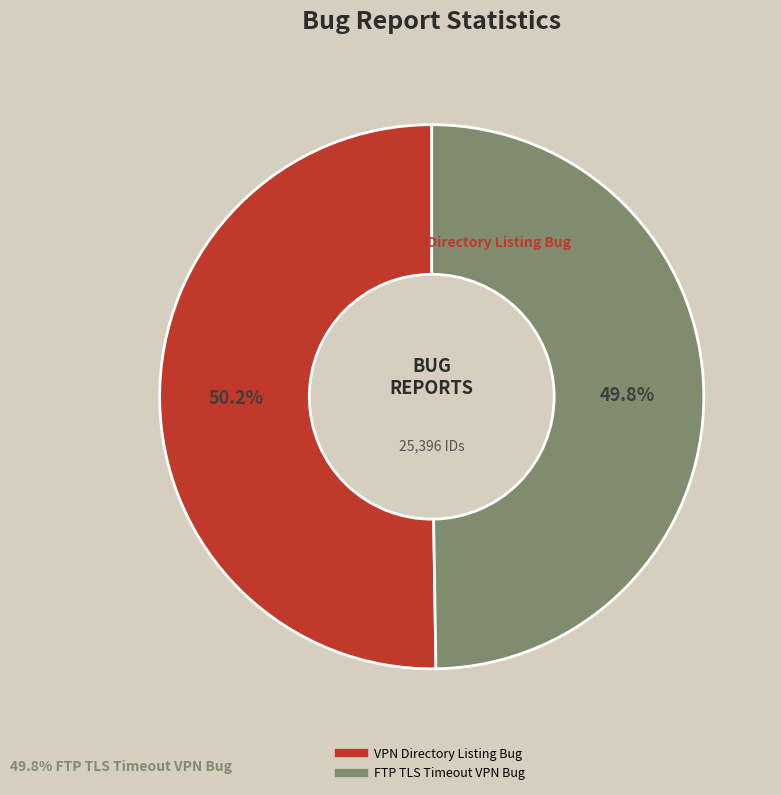

Approximately how many times larger is the value at FTP TLS Timeout VPN Bug compared to VPN Directory Listing Bug?

1.0